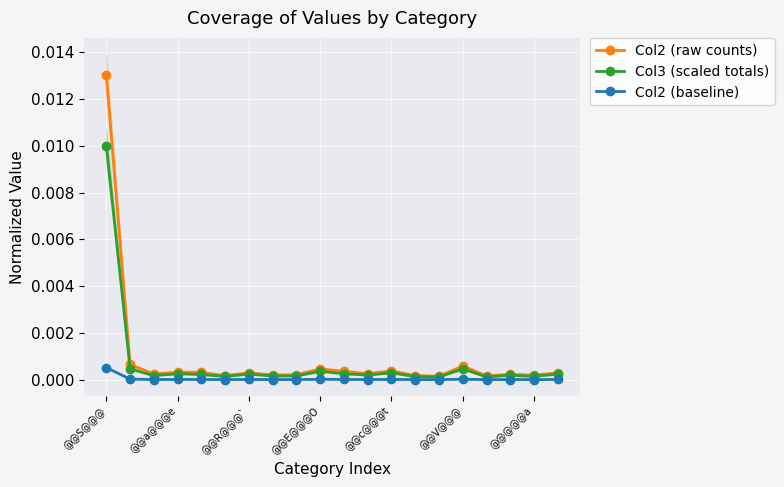

True or false: Col2 (raw counts) and Col3 (scaled totals) cross at least once.

False